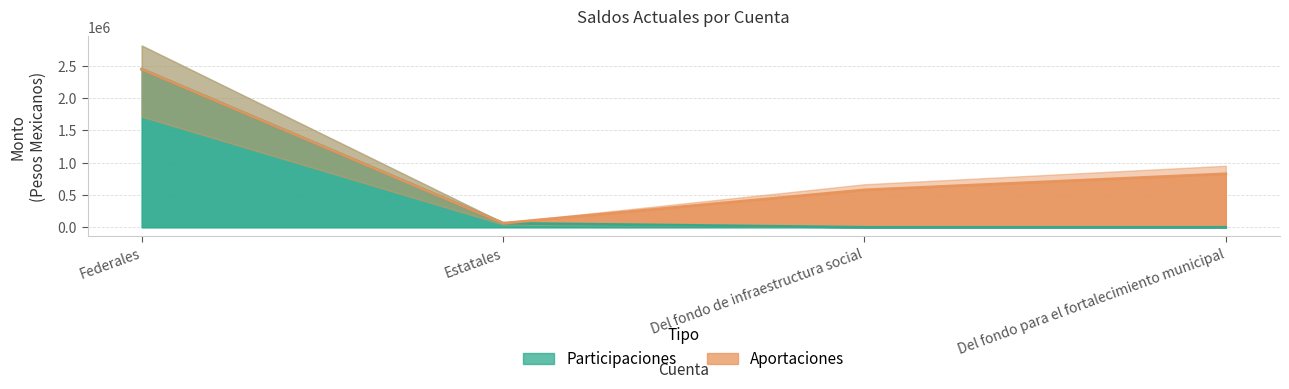

What is the label of the 2nd point from the right?

Del fondo de infraestructura social